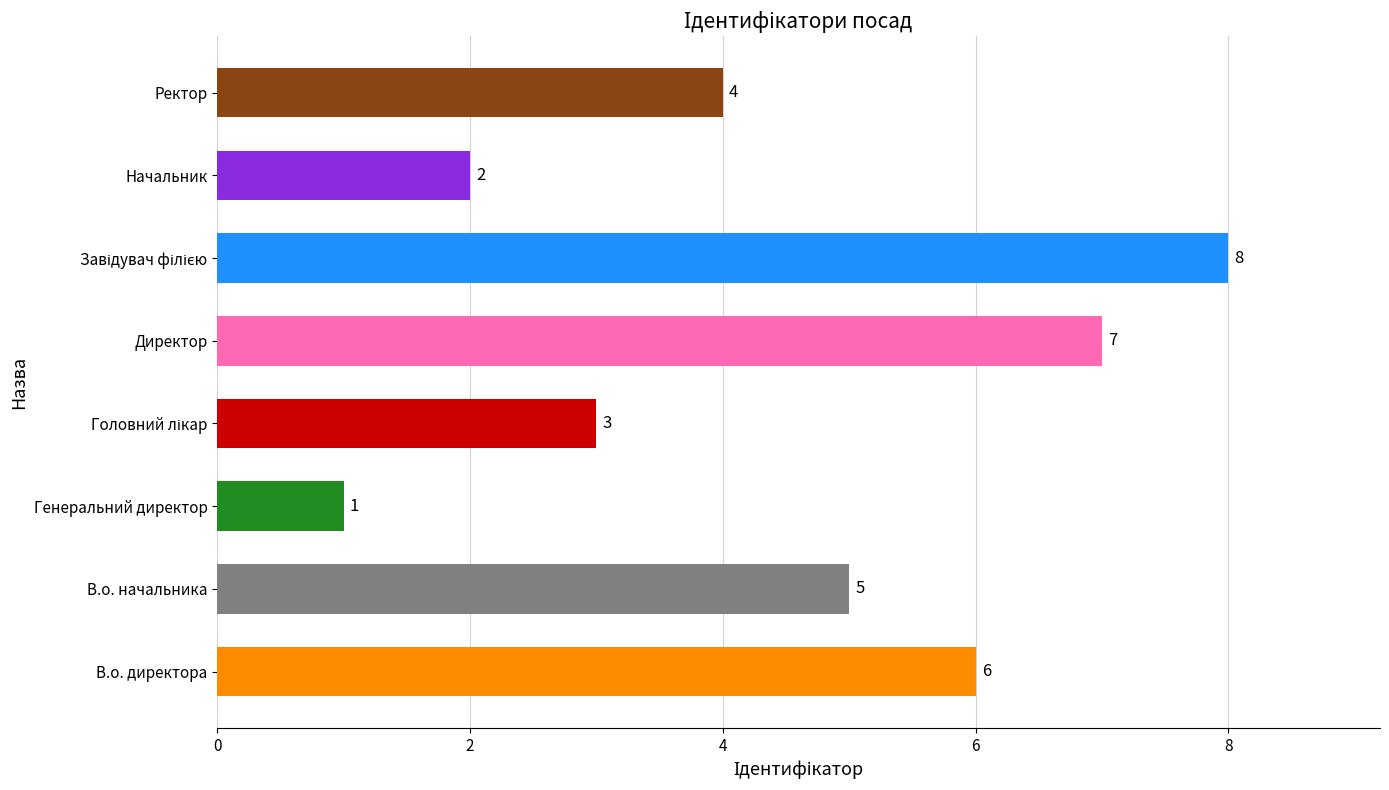

What is the ratio of the value at В.о. начальника to the value at Директор?

0.7